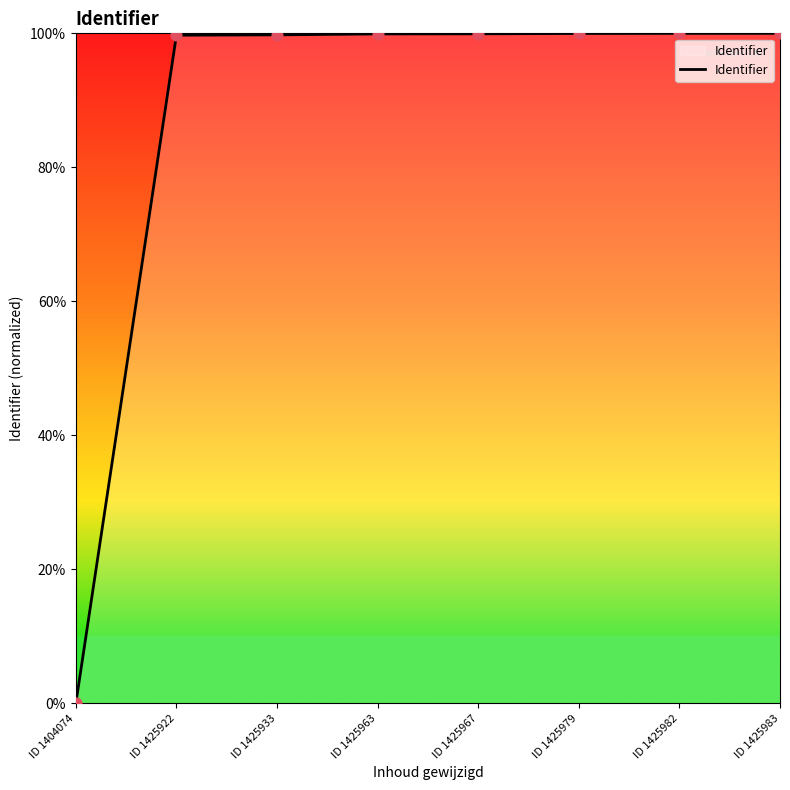

What is the change in value from ID 1425933 to ID 1425963?

+0.1